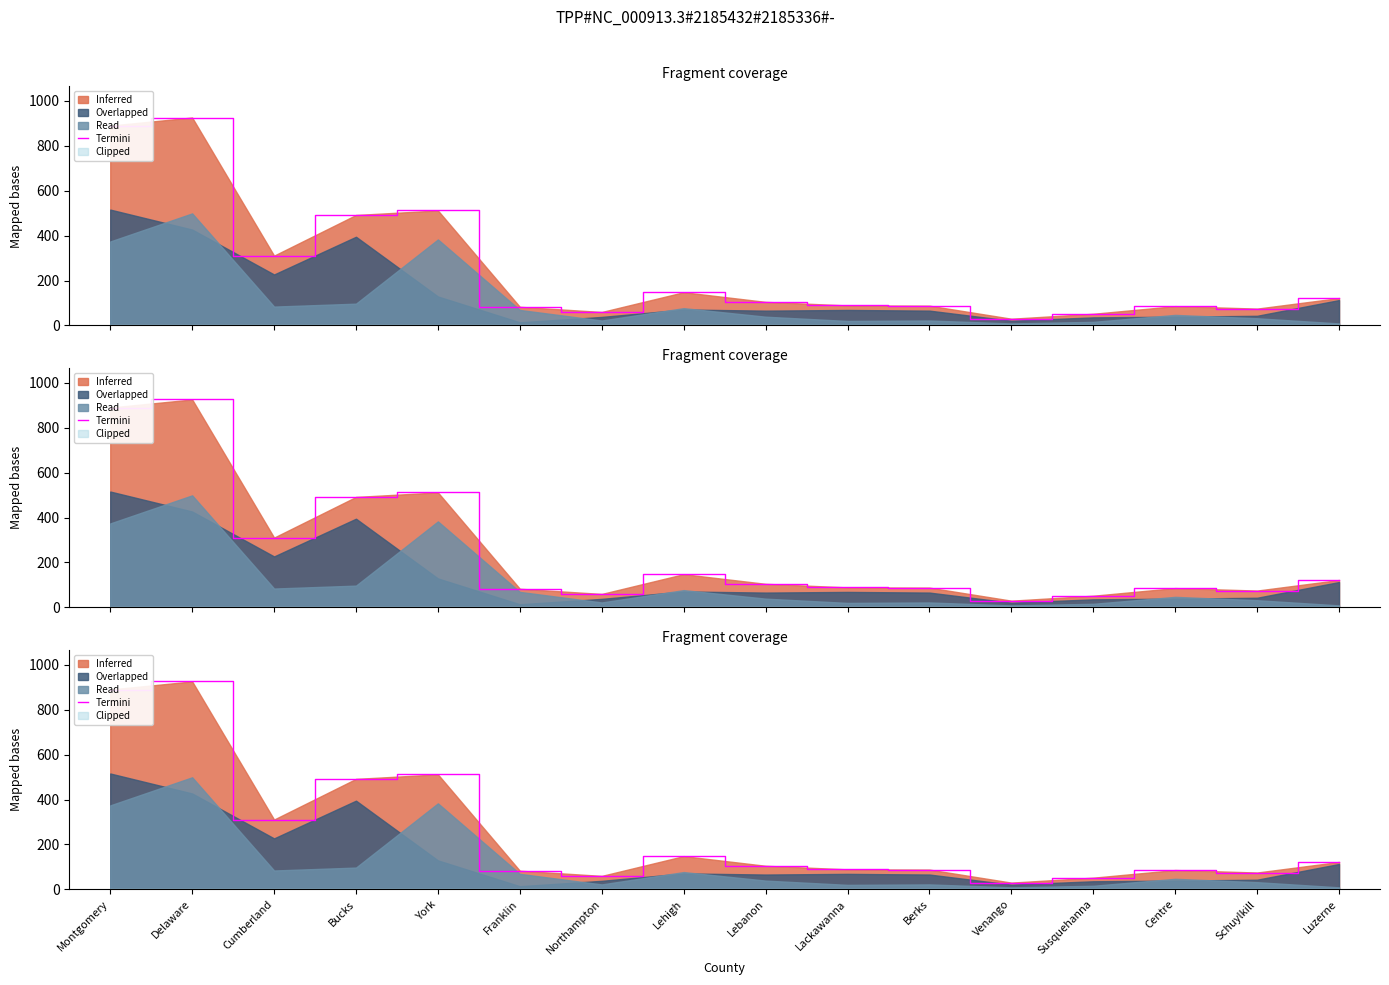

How many lines are shown in the chart?

1